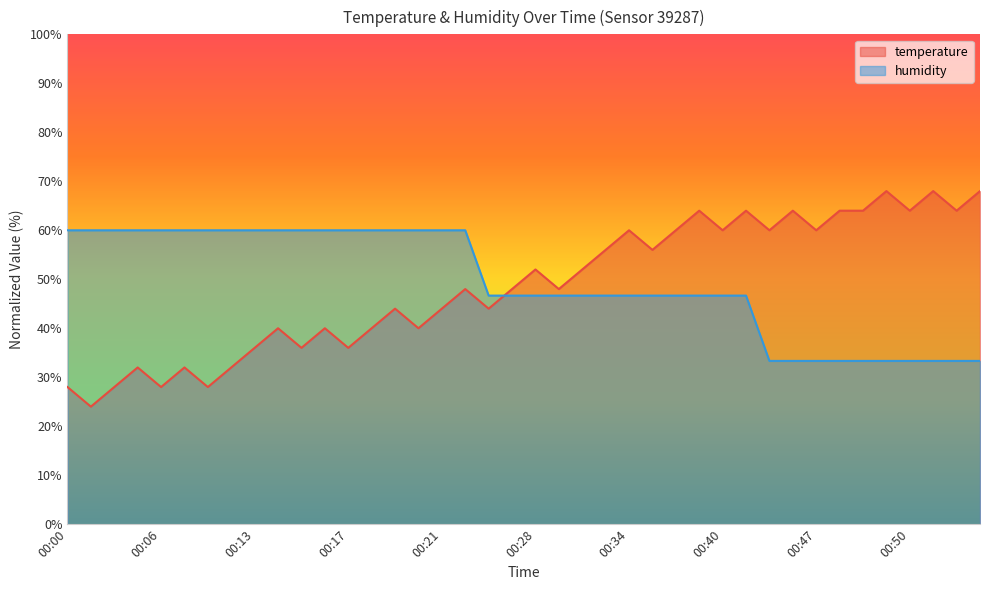

True or false: humidity and temperature intersect in this chart.

True